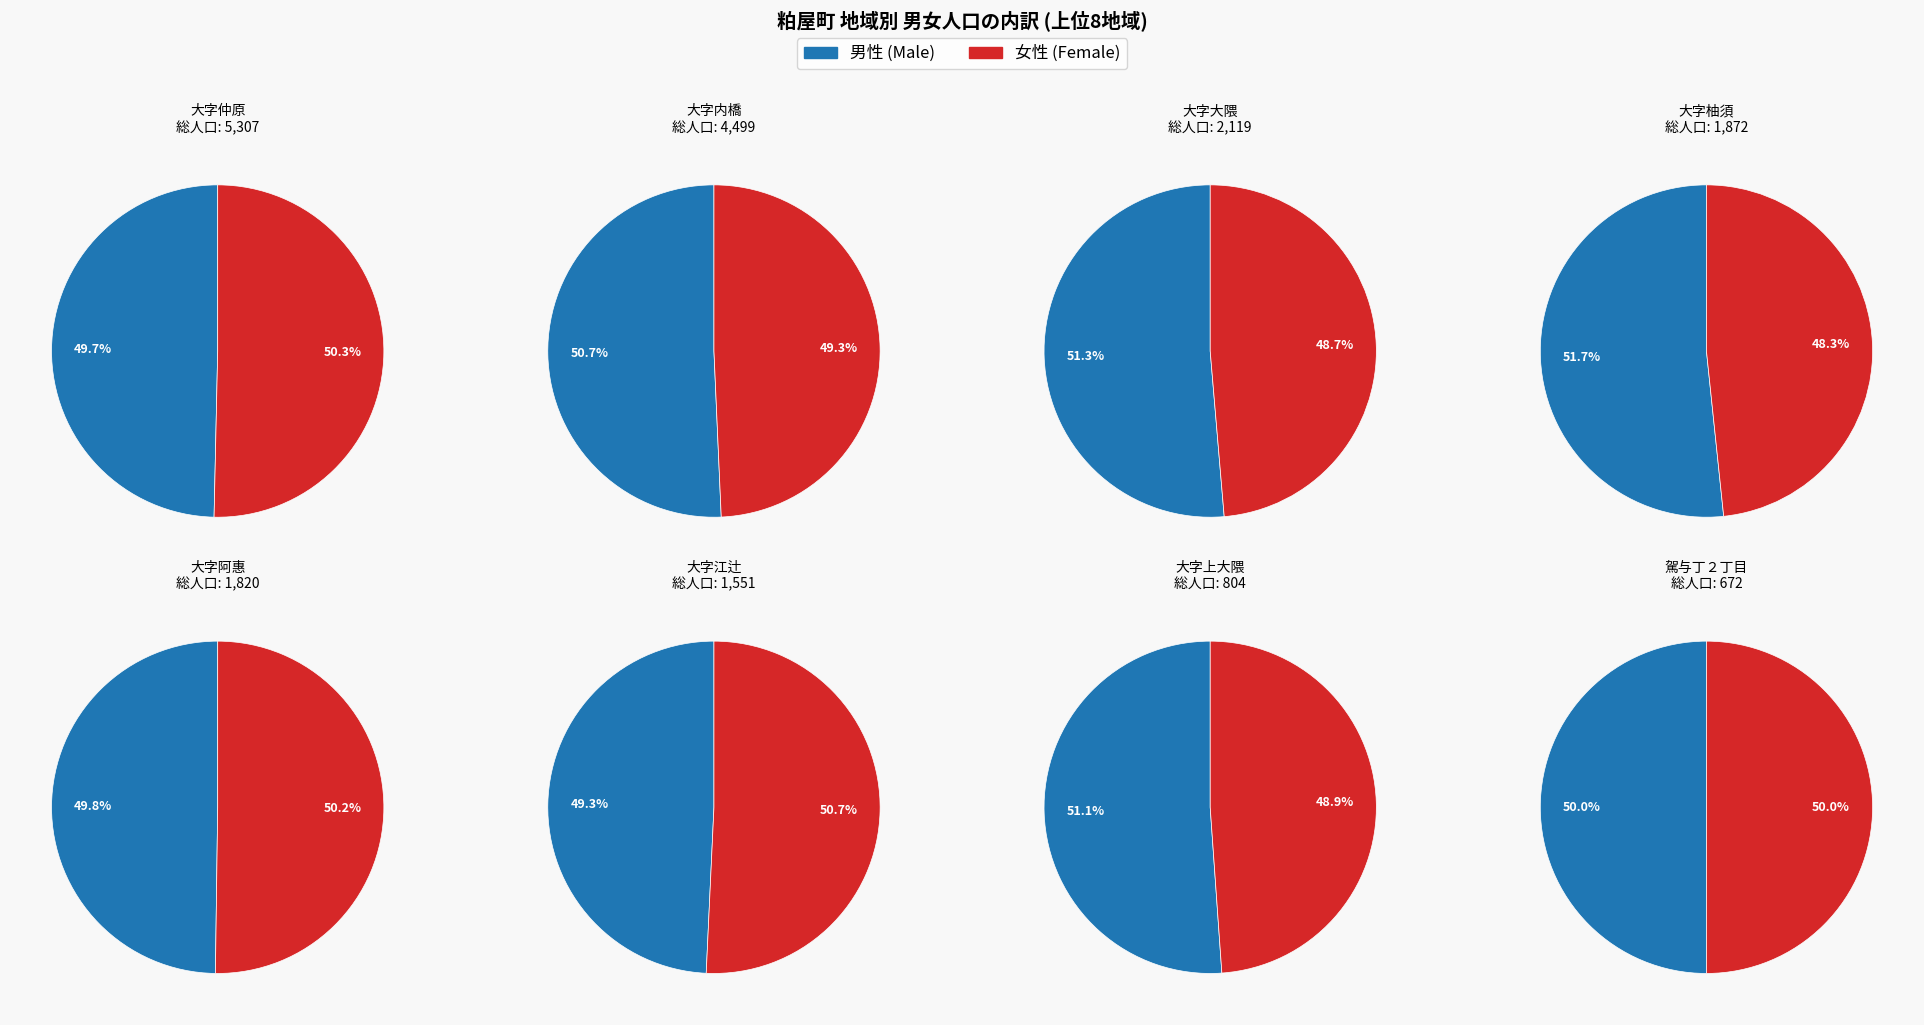

Is the sum of 大字柚須 and 大字内橋 greater than half?

No